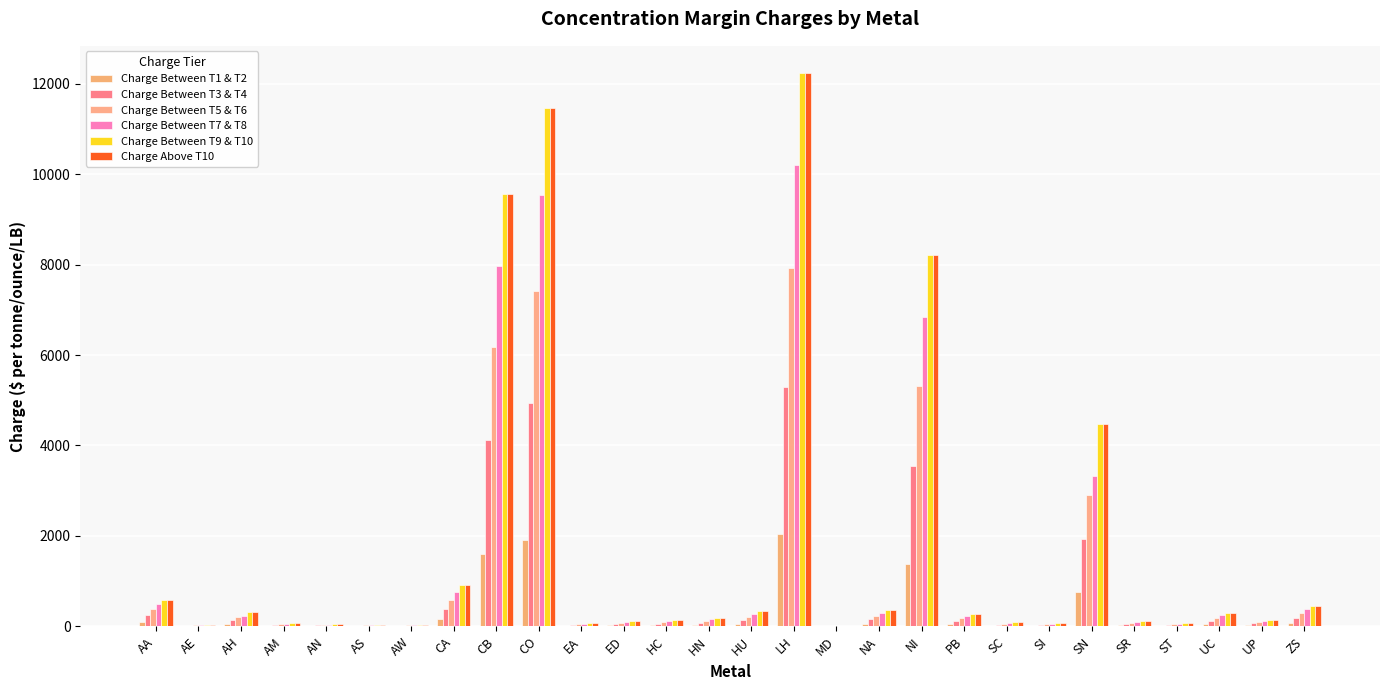

Reading left to right, extract all data points from this chart.

Charge Between T1 & T2: AA=97.0	AE=6.0	AH=53.0	AM=12.0	AN=8.0	AS=5.0	AW=7.0	CA=151.0	CB=1596.0	CO=1914.0	EA=11.0	ED=18.0	HC=23.0	HN=31.0	HU=55.0	LH=2043.0	MD=0.6	NA=59.0	NI=1371.0	PB=45.0	SC=14.0	SI=12.0	SN=749.0	SR=20.0	ST=12.0	UC=48.0	UP=24.0	ZS=75.0
Charge Between T3 & T4: AA=250.0	AE=16.0	AH=137.0	AM=30.0	AN=20.0	AS=13.0	AW=17.0	CA=392.0	CB=4127.0	CO=4950.0	EA=29.0	ED=46.0	HC=59.0	HN=80.0	HU=141.0	LH=5283.0	MD=1.5	NA=153.0	NI=3545.0	PB=116.0	SC=37.0	SI=31.0	SN=1938.0	SR=51.0	ST=30.0	UC=124.0	UP=63.0	ZS=194.0
Charge Between T5 & T6: AA=374.0	AE=24.0	AH=206.0	AM=45.0	AN=30.0	AS=20.0	AW=25.0	CA=587.0	CB=6185.0	CO=7417.0	EA=44.0	ED=69.0	HC=88.0	HN=120.0	HU=212.0	LH=7917.0	MD=2.2	NA=229.0	NI=5312.0	PB=174.0	SC=55.0	SI=46.0	SN=2903.0	SR=77.0	ST=45.0	UC=186.0	UP=95.0	ZS=290.0
Charge Between T7 & T8: AA=482.0	AE=30.0	AH=236.0	AM=58.0	AN=39.0	AS=26.0	AW=33.0	CA=756.0	CB=7964.0	CO=9550.0	EA=56.0	ED=89.0	HC=113.0	HN=155.0	HU=272.0	LH=10194.0	MD=2.8	NA=295.0	NI=6840.0	PB=224.0	SC=71.0	SI=59.0	SN=3334.0	SR=99.0	ST=58.0	UC=240.0	UP=122.0	ZS=373.0
Charge Between T9 & T10: AA=578.0	AE=36.0	AH=317.0	AM=70.0	AN=47.0	AS=31.0	AW=39.0	CA=907.0	CB=9554.0	CO=11457.0	EA=67.0	ED=106.0	HC=136.0	HN=186.0	HU=327.0	LH=12229.0	MD=3.4	NA=354.0	NI=8206.0	PB=269.0	SC=85.0	SI=71.0	SN=4485.0	SR=118.0	ST=70.0	UC=288.0	UP=147.0	ZS=448.0
Charge Above T10: AA=578.0	AE=36.0	AH=317.0	AM=70.0	AN=47.0	AS=31.0	AW=39.0	CA=907.0	CB=9554.0	CO=11457.0	EA=67.0	ED=106.0	HC=136.0	HN=186.0	HU=327.0	LH=12229.0	MD=3.4	NA=354.0	NI=8206.0	PB=269.0	SC=85.0	SI=71.0	SN=4485.0	SR=118.0	ST=70.0	UC=288.0	UP=147.0	ZS=448.0